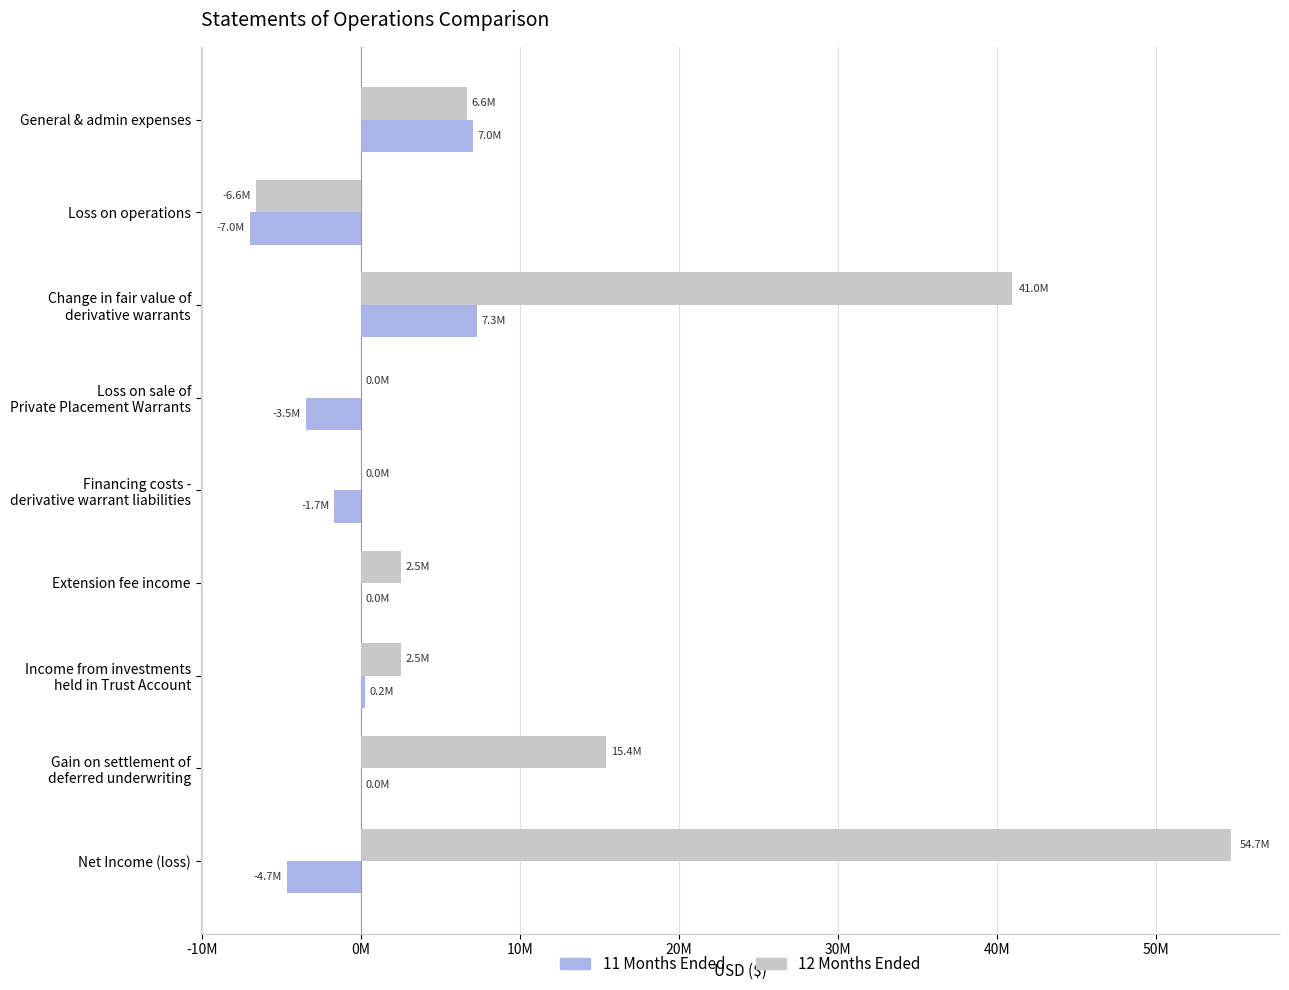

What are all the series names shown in the legend?

11 Months Ended, 12 Months Ended